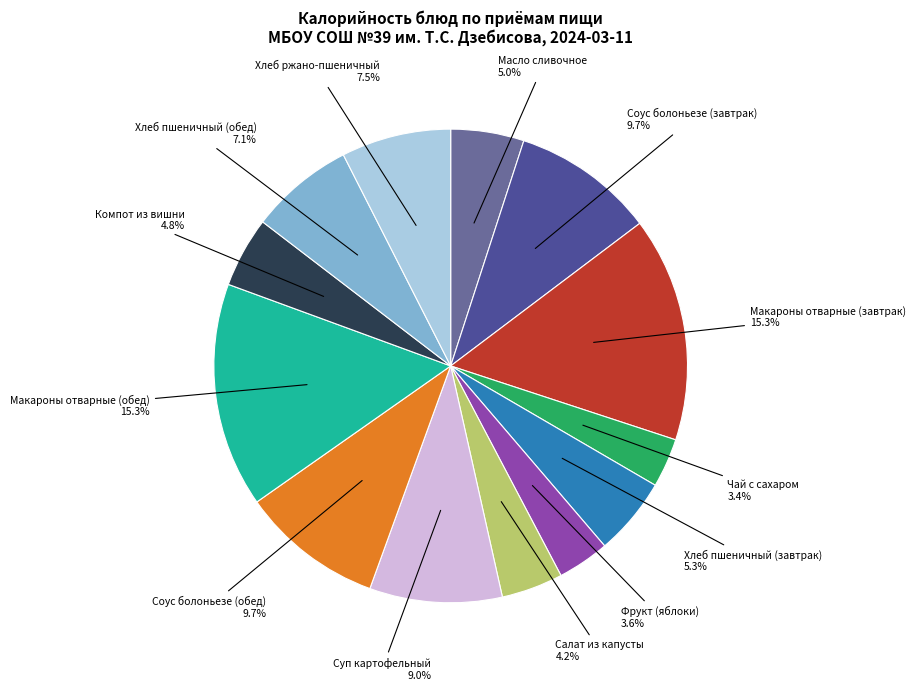

Does any single category account for the majority?

No